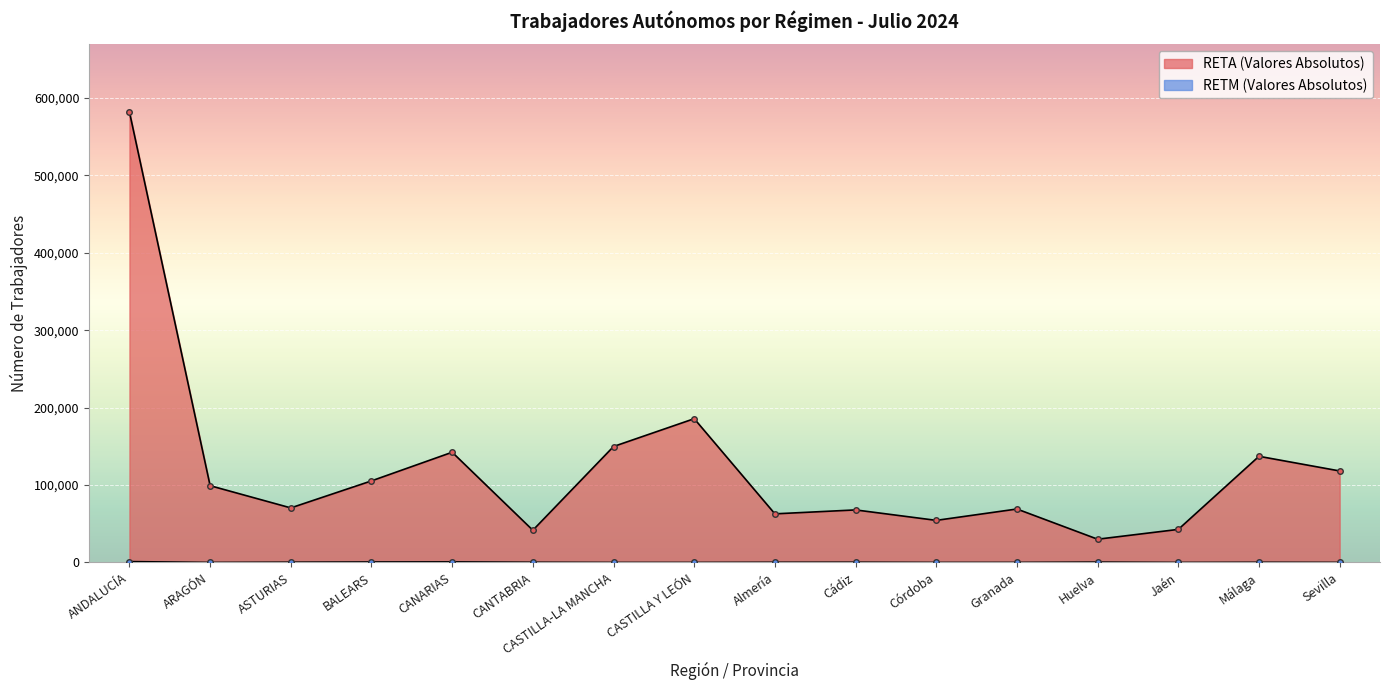

At which category does the chart reach its peak across all series?

ANDALUCÍA